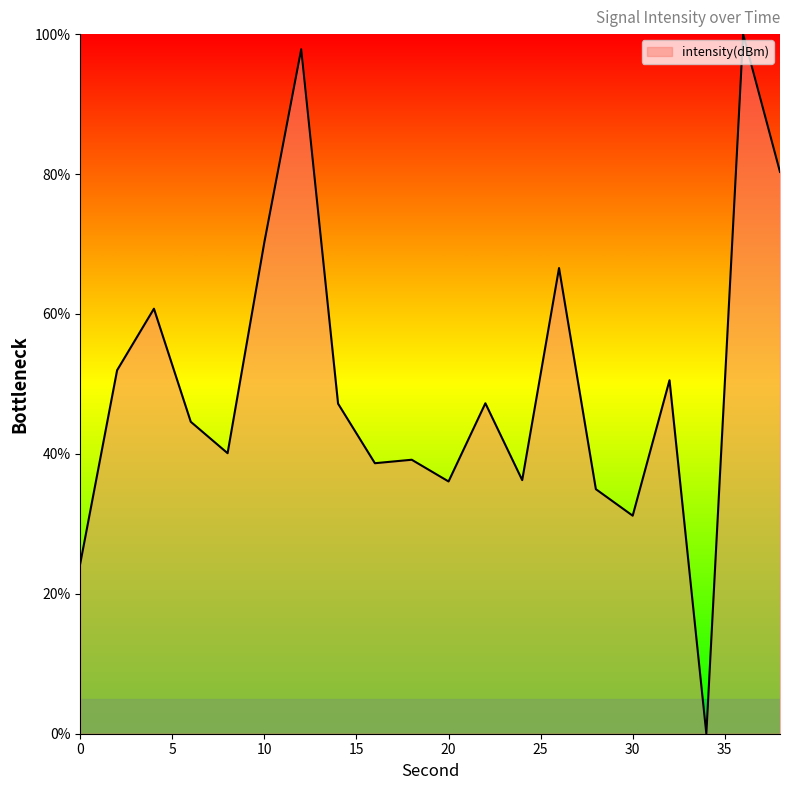

Does the chart have visible grid lines?

No